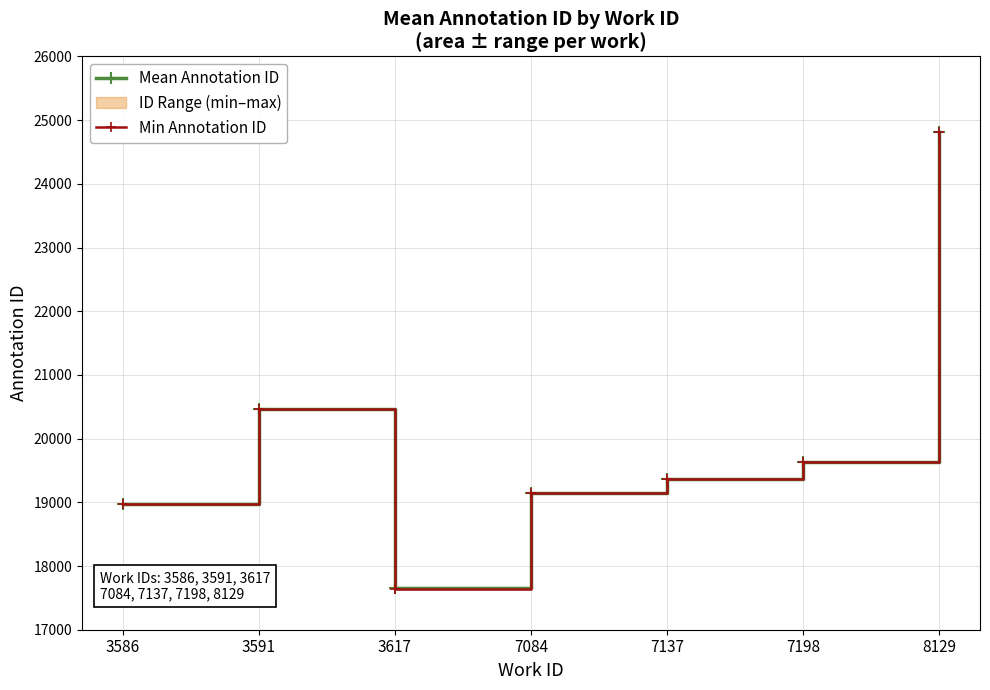

Count the number of categories in the chart.

7